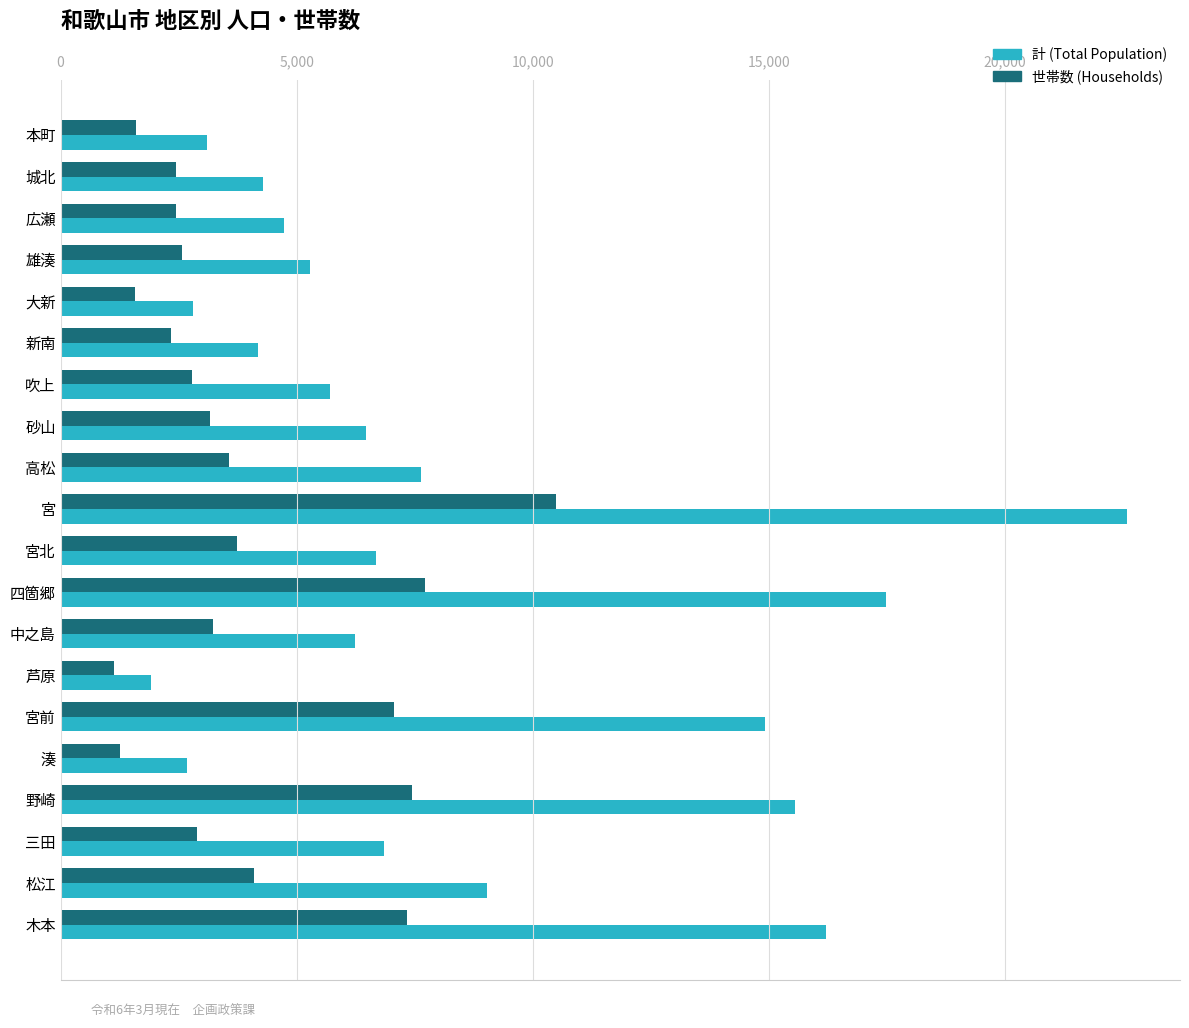

At which label is 計 (Total Population) closest to 12247?

宮前